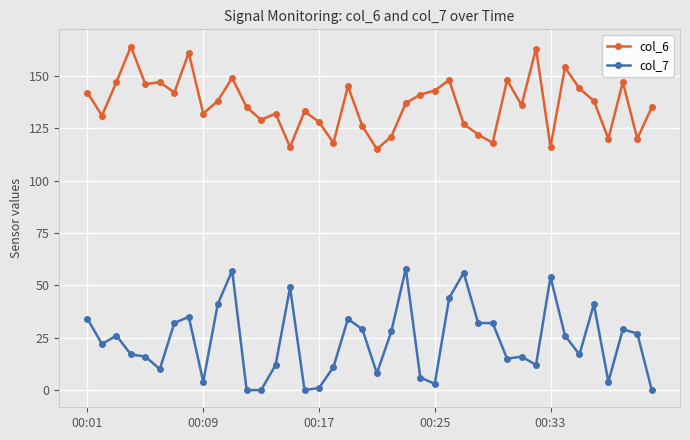

What are all the series names shown in the legend?

col_6, col_7